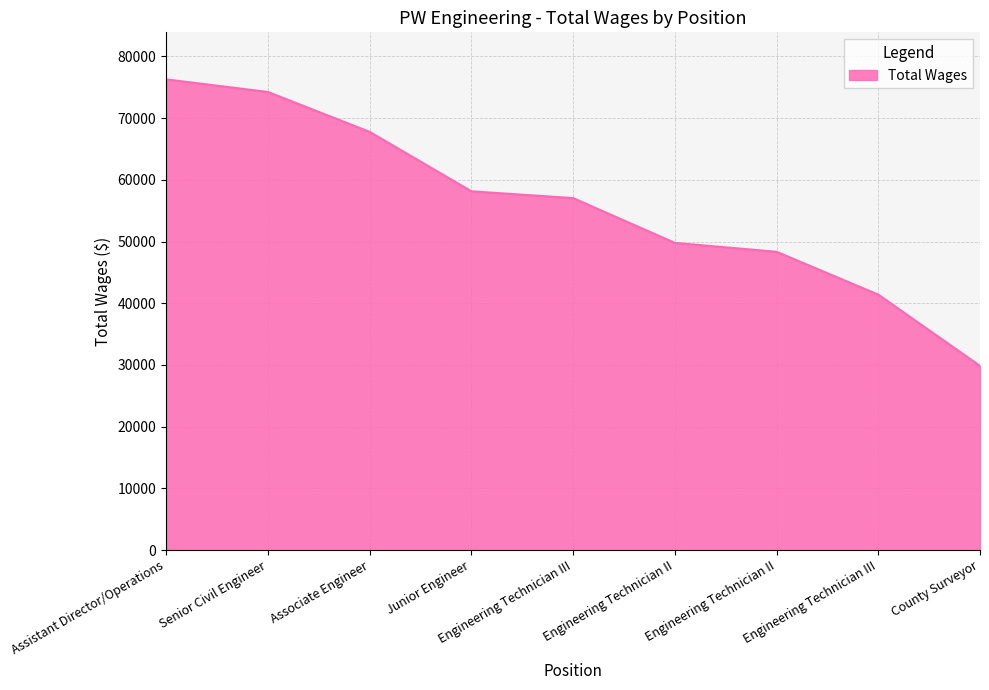

What is the smallest value displayed?

29843